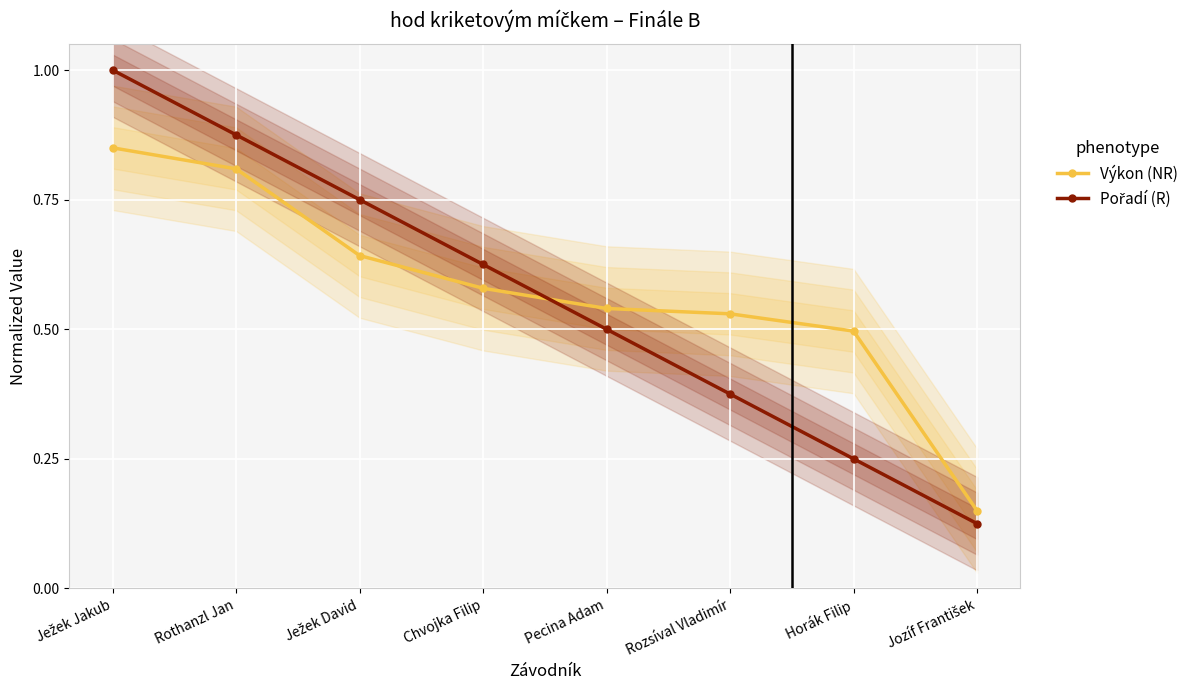

What is the label of the 5th point from the left?

Pecina Adam